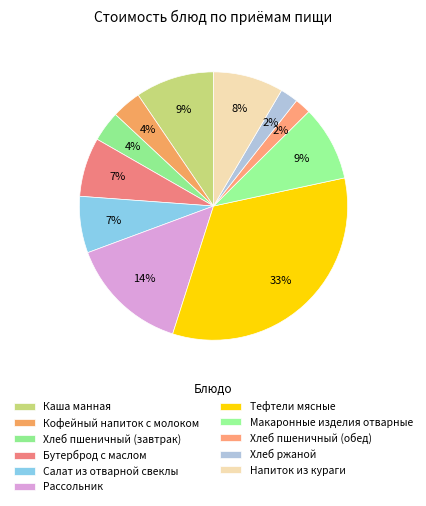

How many slices are in this pie chart?

11